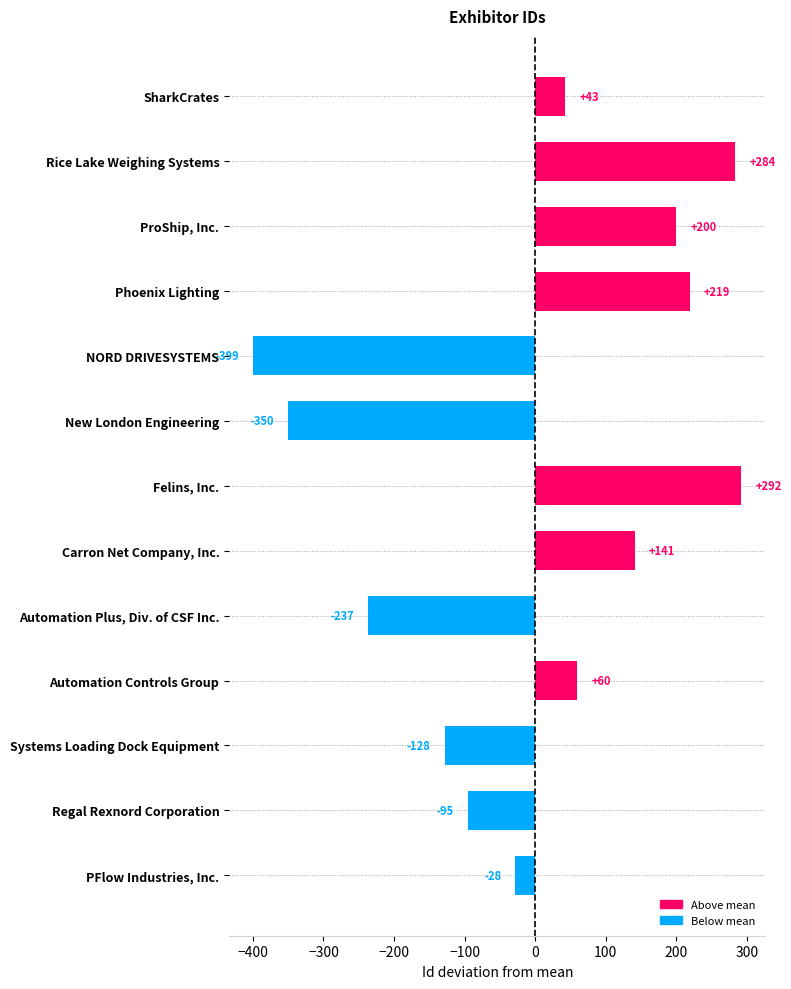

What is the difference between the maximum and second lowest values?

642.0